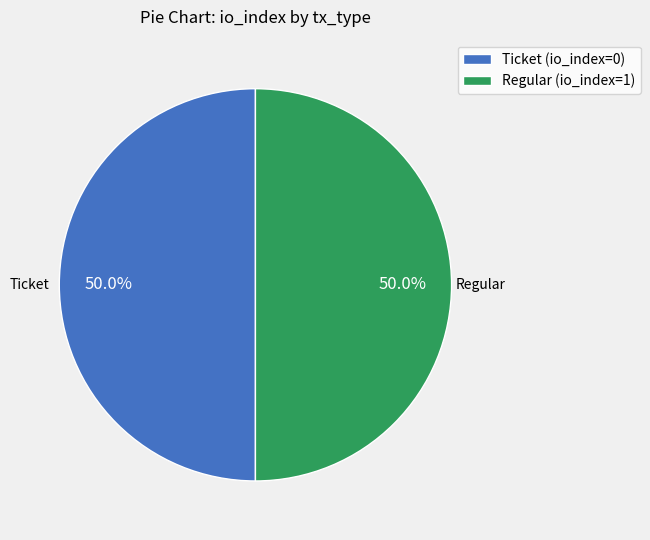

Approximately how many times larger is the value at Ticket (io_index=0) compared to Regular (io_index=1)?

1.0